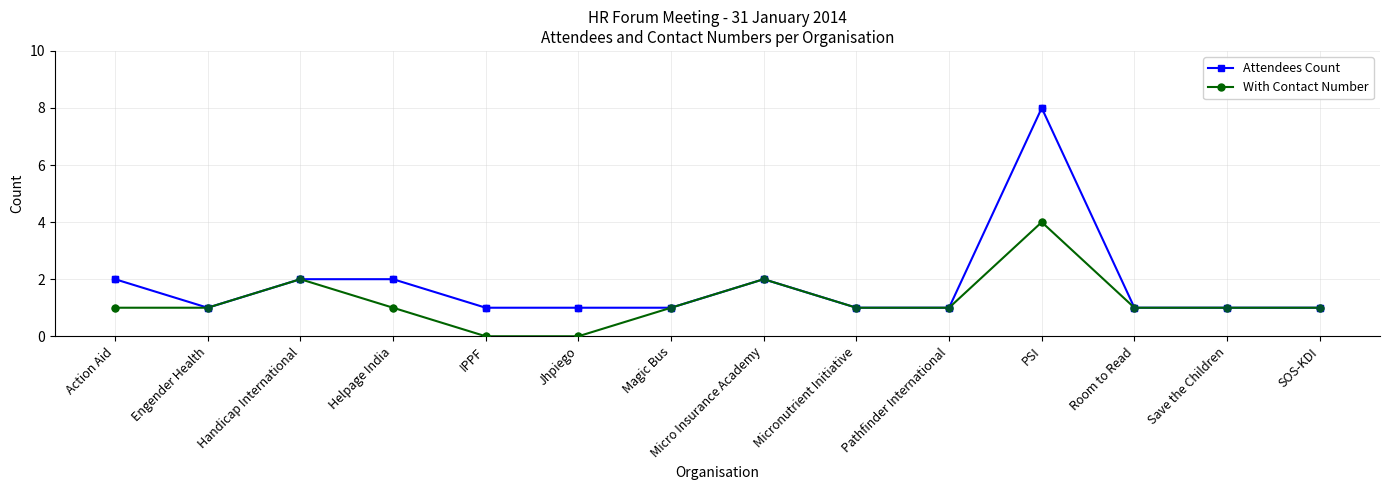

At which category is the sum across all series the highest?

PSI